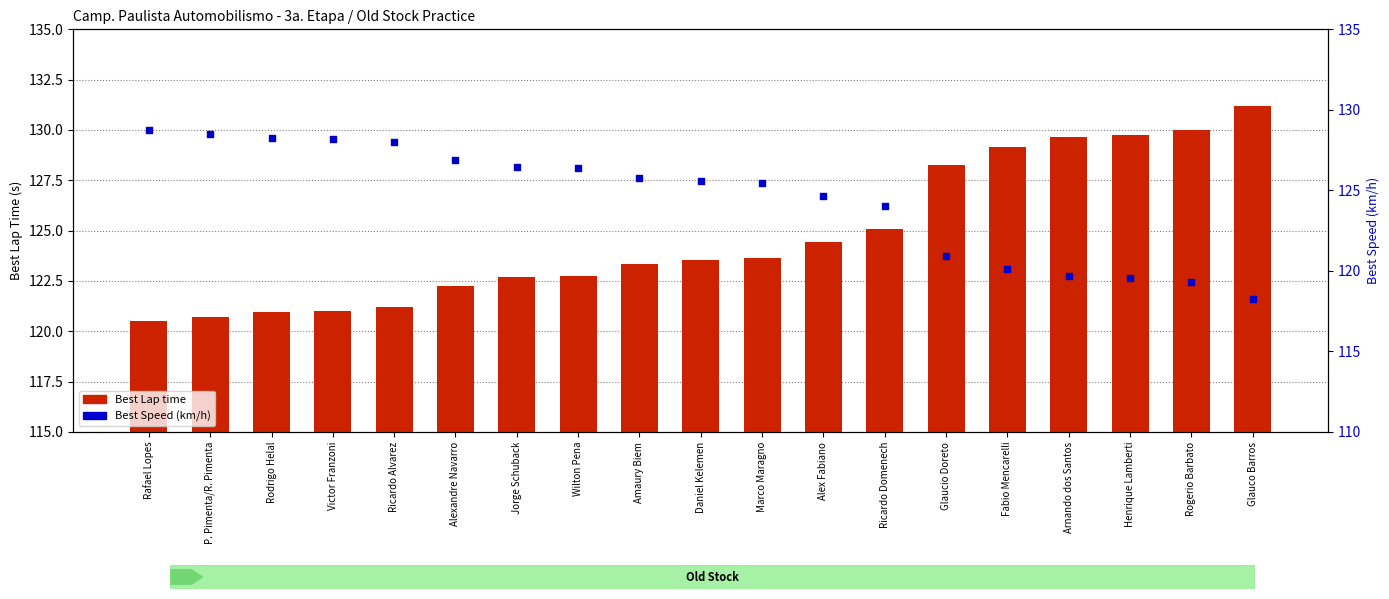

What is the total value across all series at Rafael Lopes?

249.2